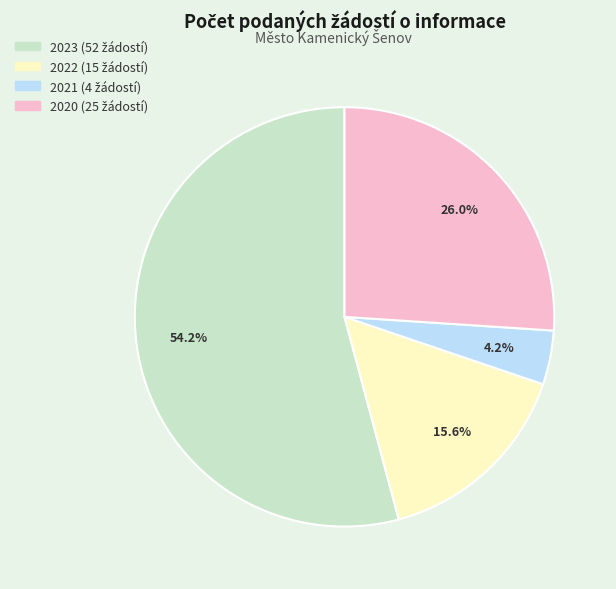

Is there any slice that represents more than half of the pie?

Yes